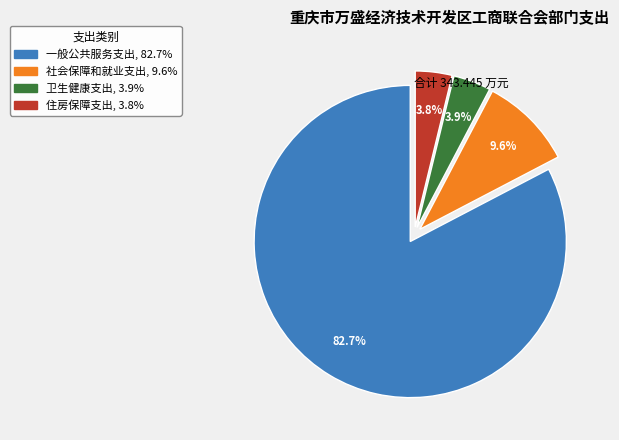

Count the number of slices in the pie.

4